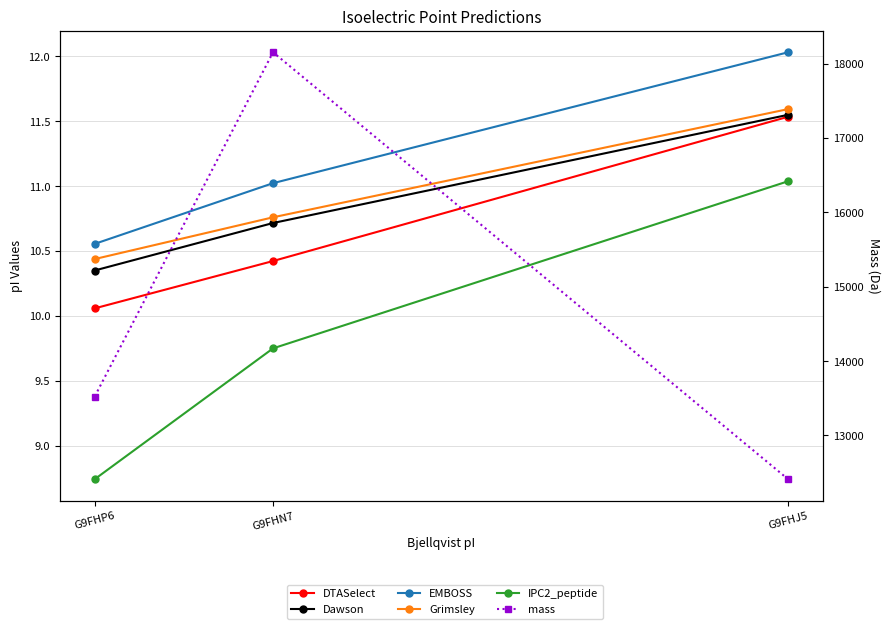

Which category has the highest value in the IPC2_peptide series?

G9FHJ5